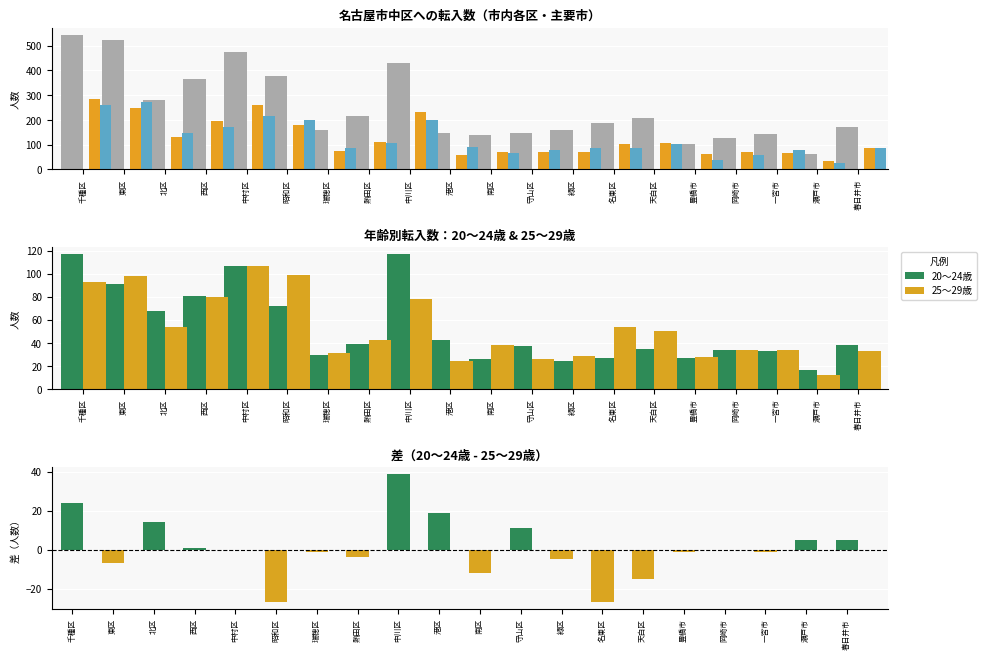

At which label does 差(20〜24歳 - 25〜29歳) first exceed 0?

千種区